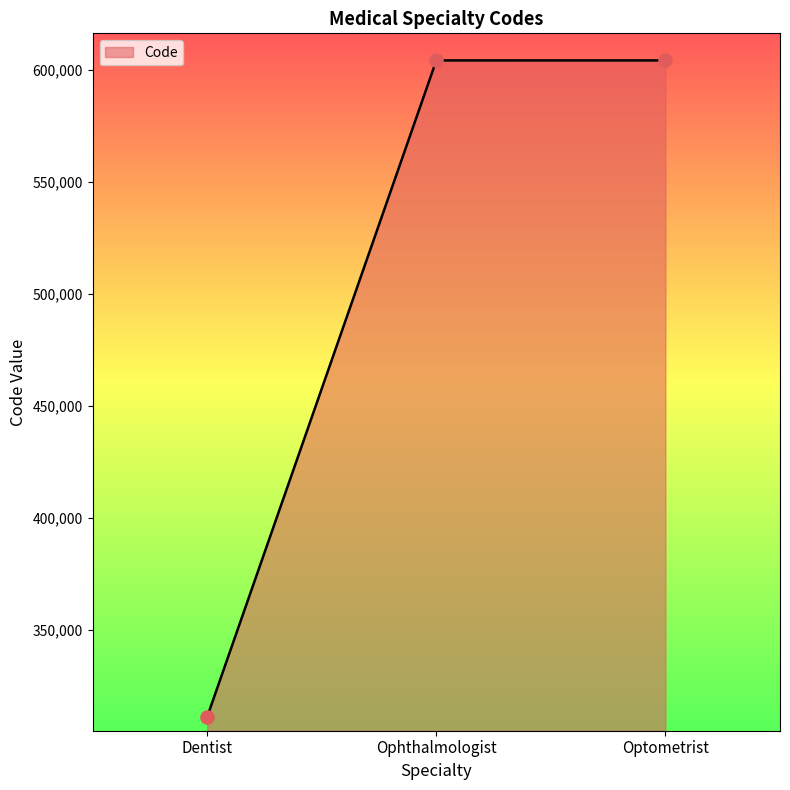

Which has a higher value, Dentist or Ophthalmologist?

Ophthalmologist